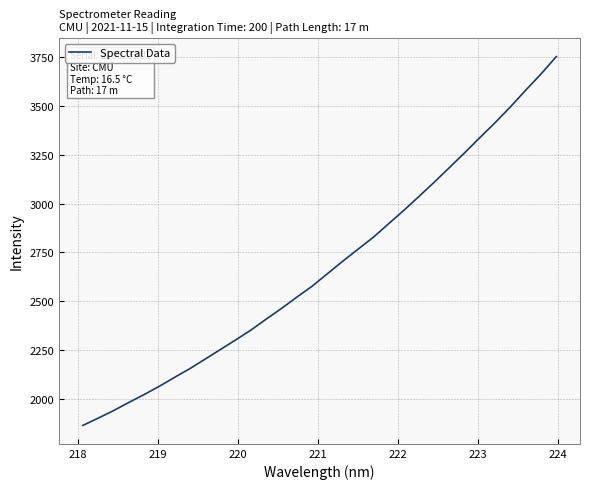

What is the greatest value displayed?

3752.0